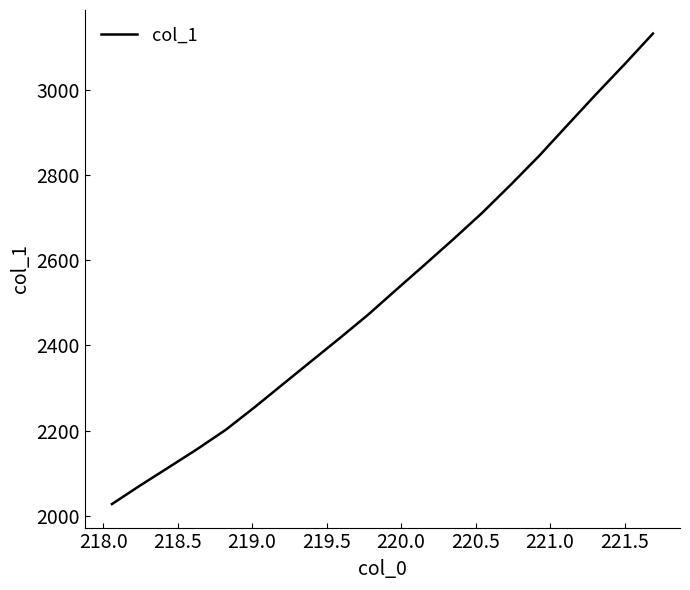

How many categories are shown in the chart?

20